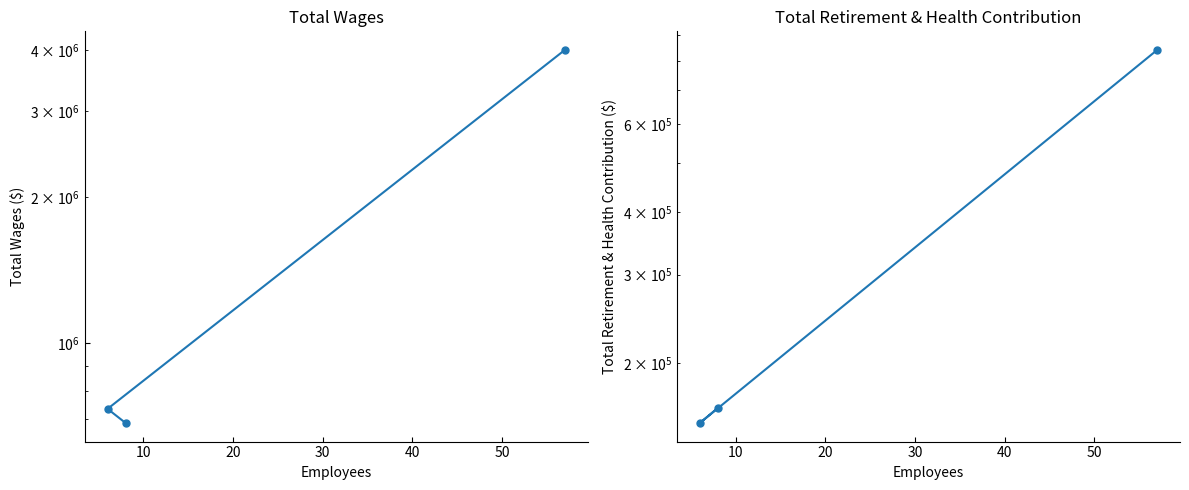

How many lines are shown in the chart?

2